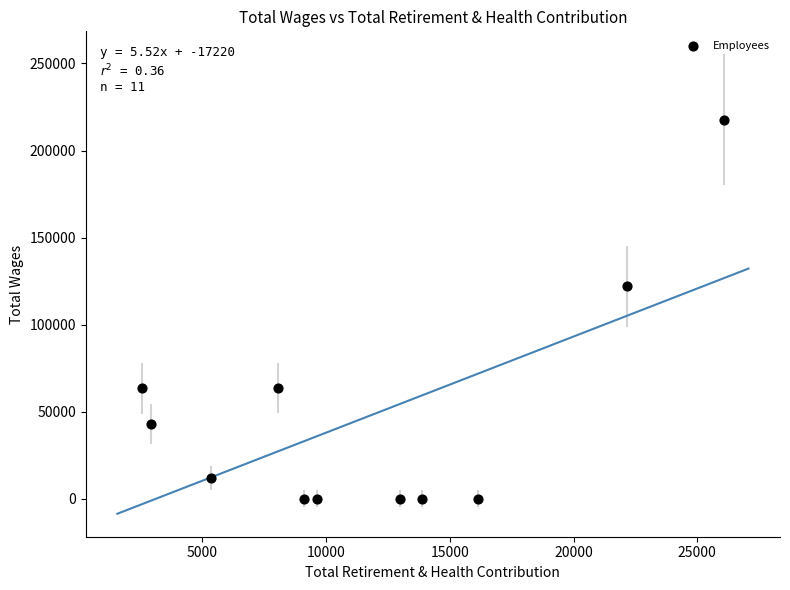

What is the range of Y values (max minus min)?

217614